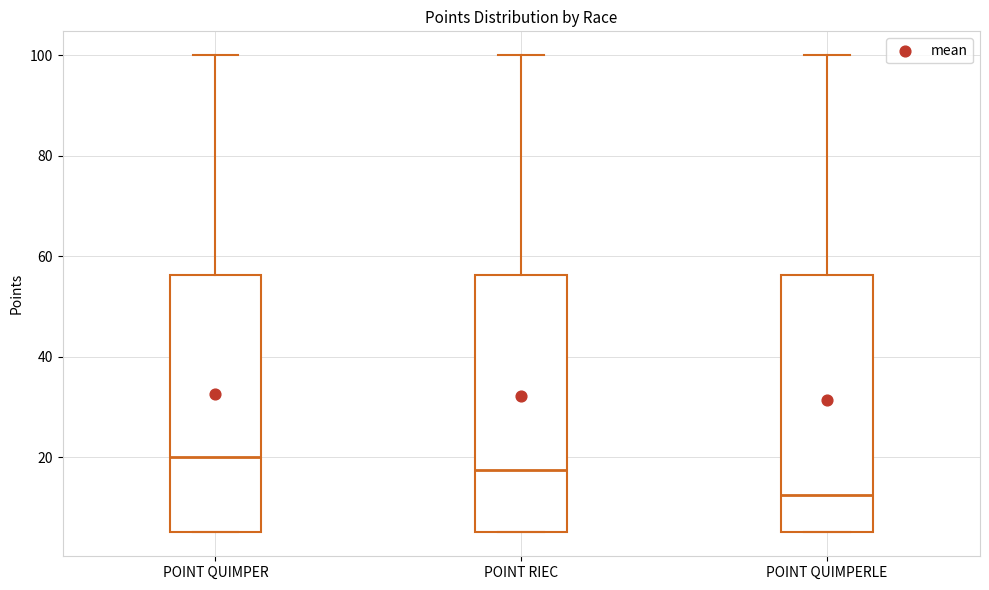

Which box has the highest median line?

POINT QUIMPER